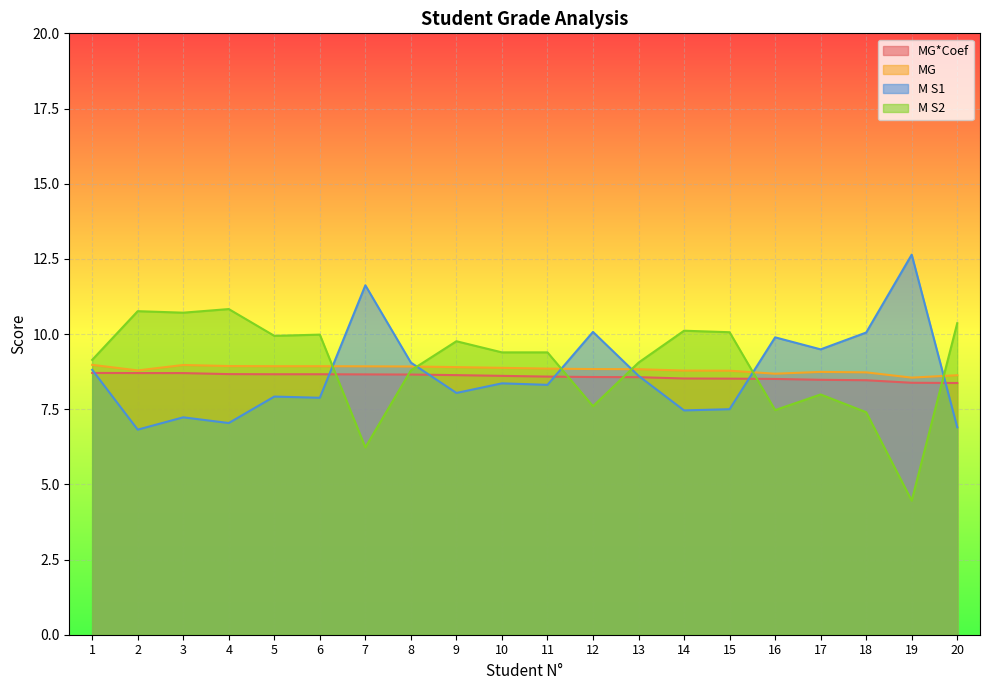

How many intersections are there between MG and M S2?

6